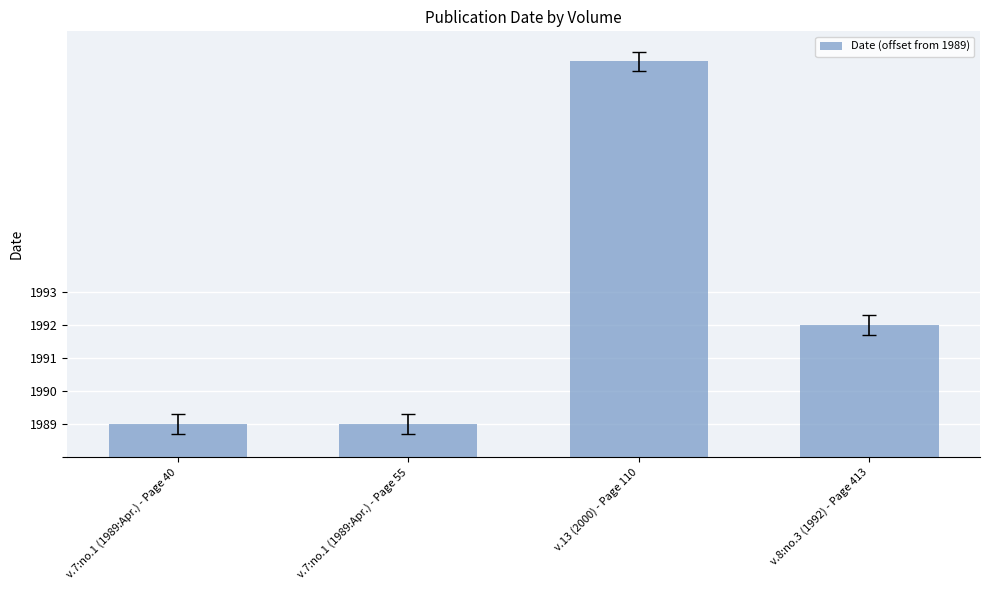

Reading right to left, list all the values displayed in this chart.

4	12	1	1